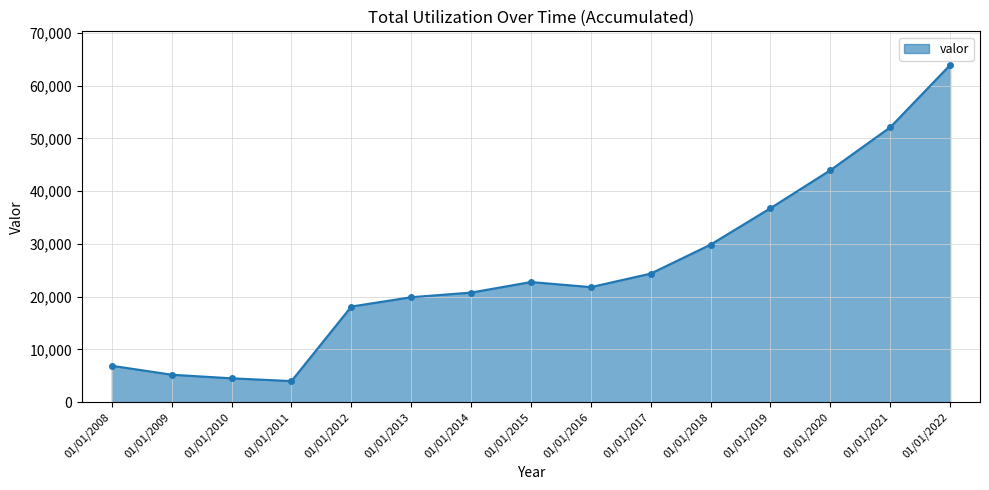

Does the chart have visible grid lines?

Yes